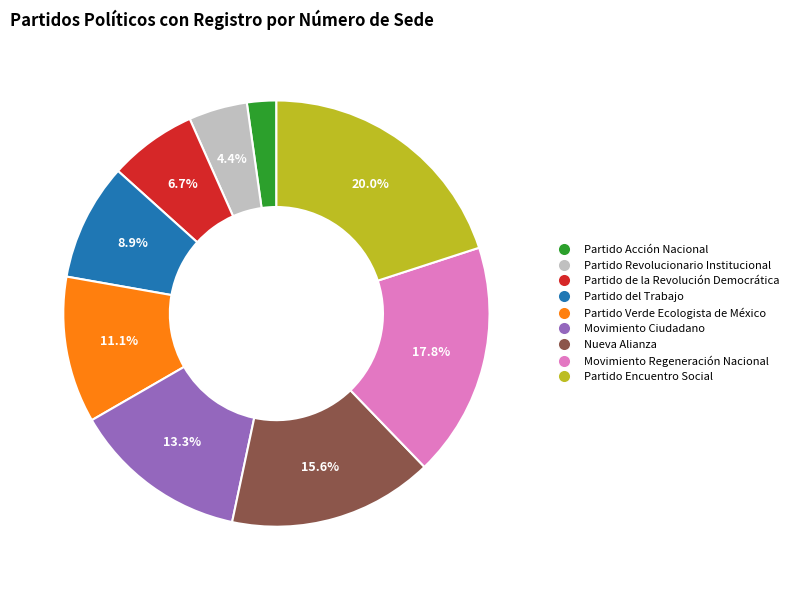

Is there a majority slice in this chart?

No